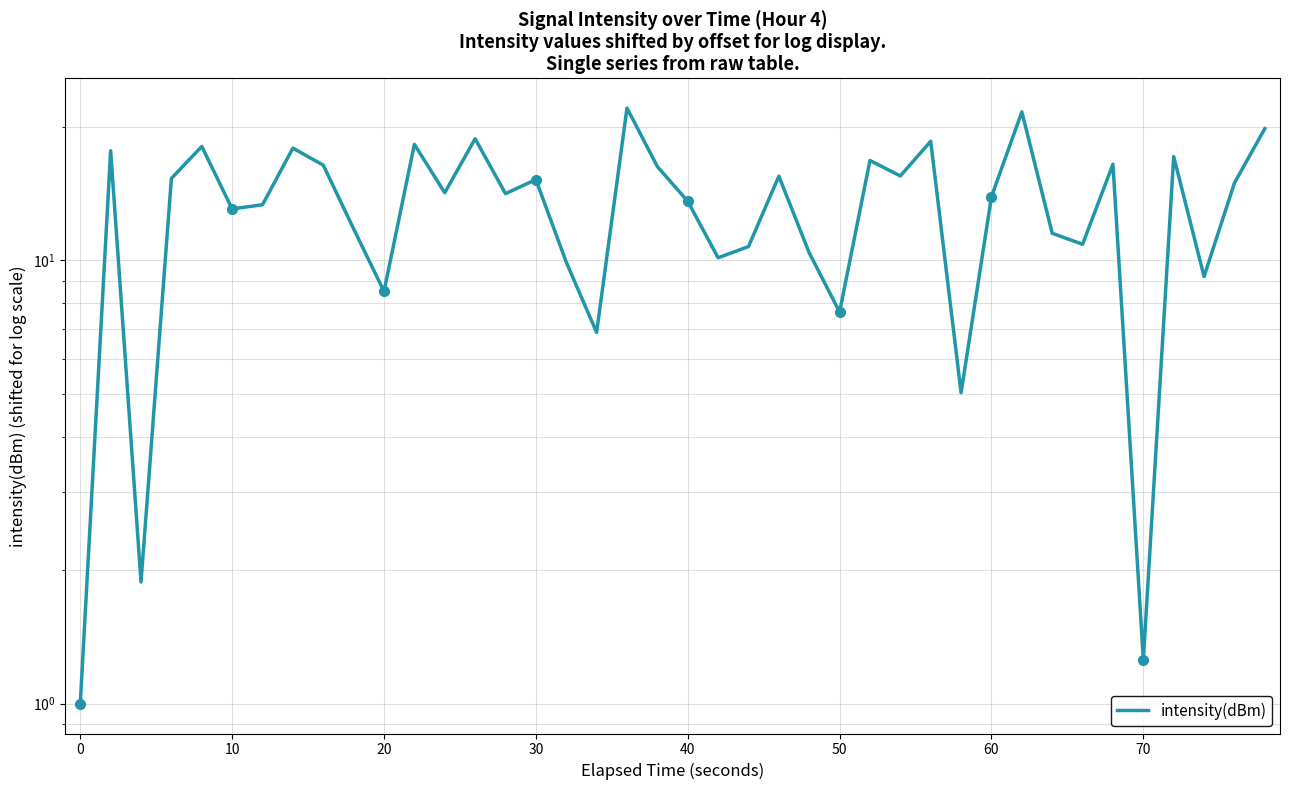

Approximately how many times larger is the value at 70 compared to 60?

0.1